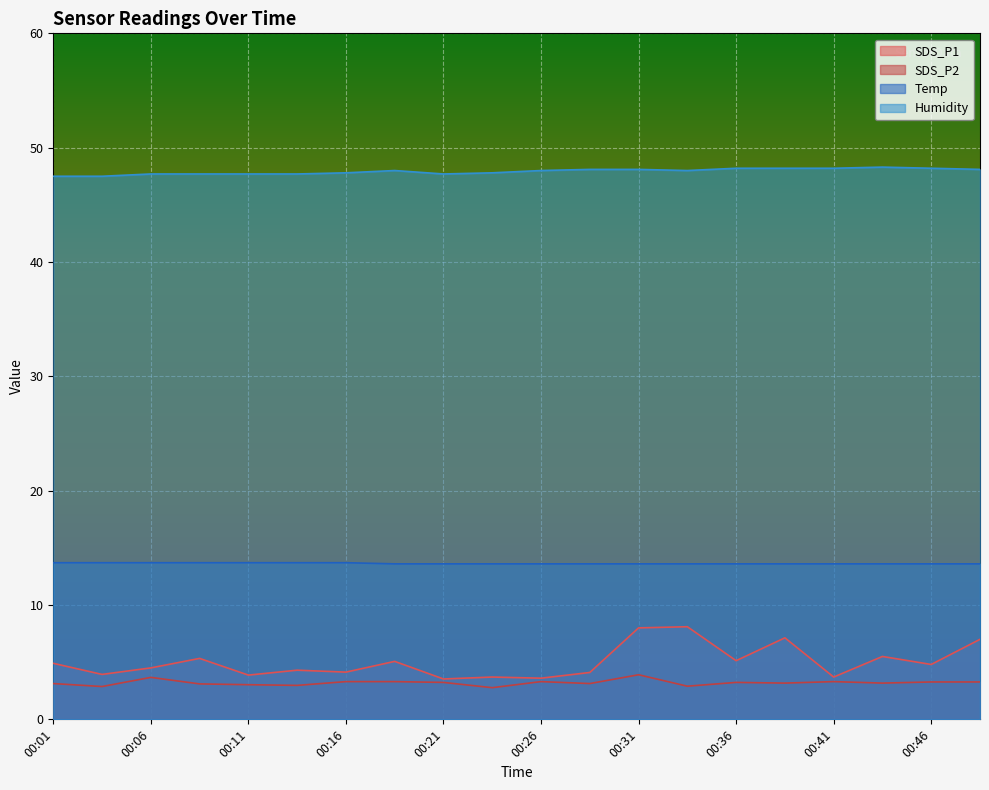

True or false: SDS_P2 and SDS_P1 intersect in this chart.

False